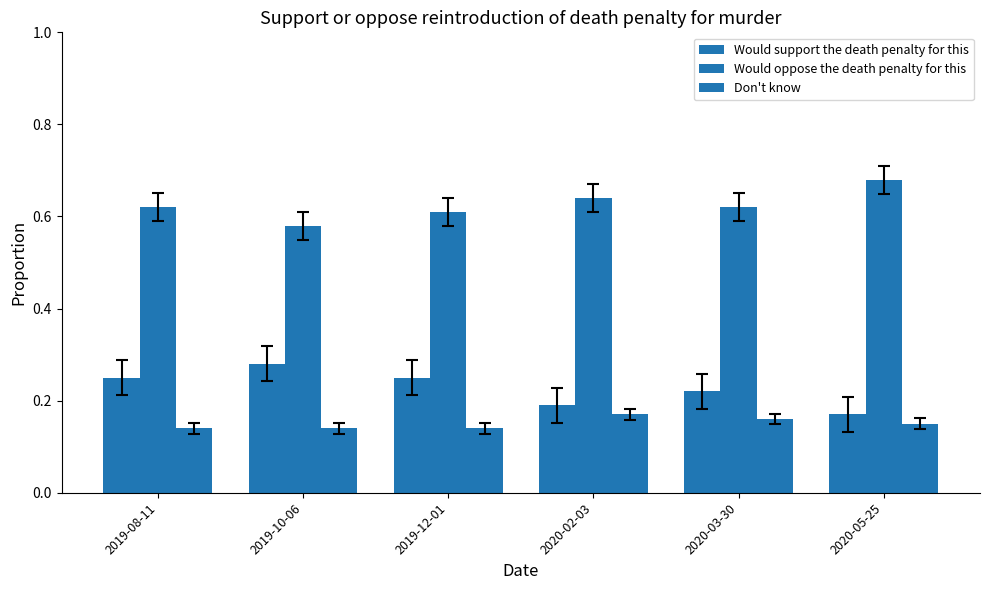

At which category is the sum across all series the highest?

2019-08-11